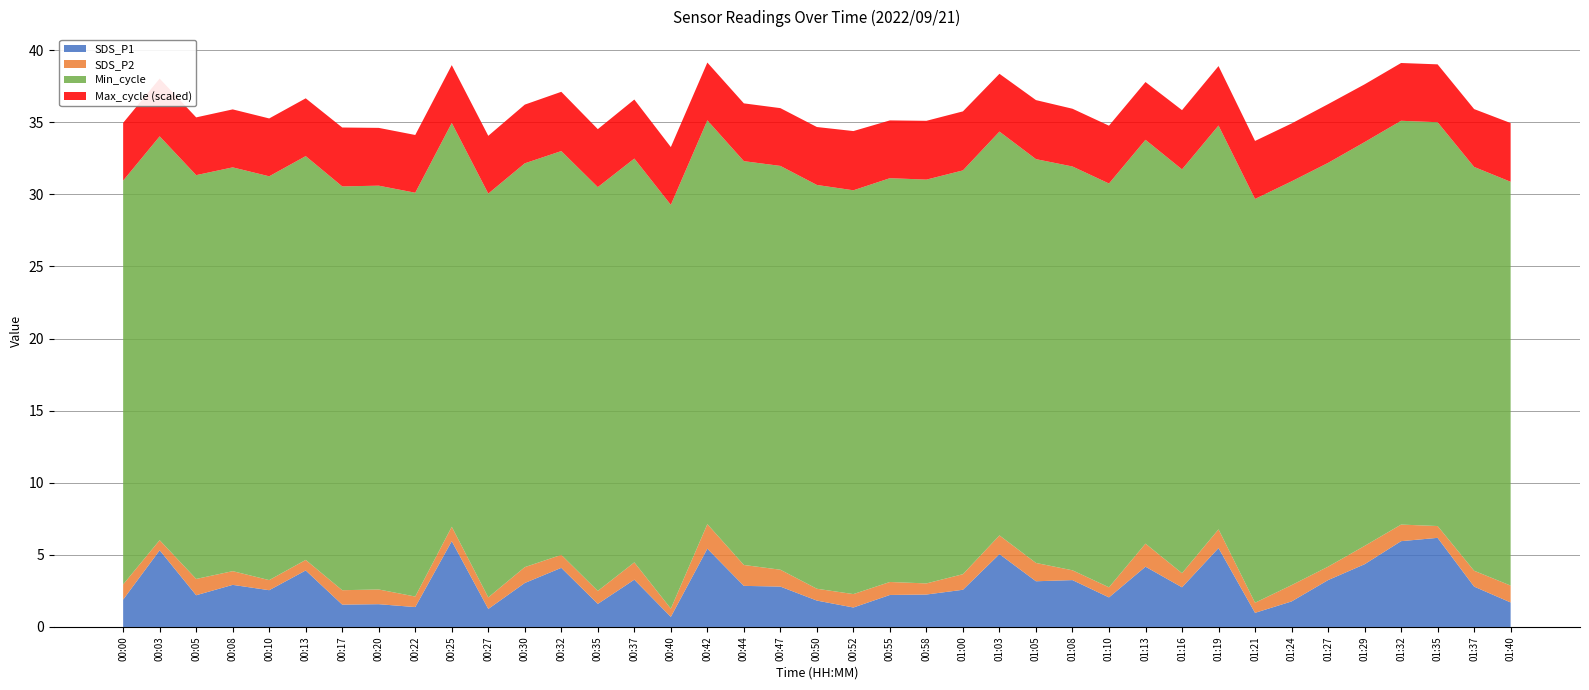

The SDS_P1 series shows 2.9 at 00:08. True or false?

True